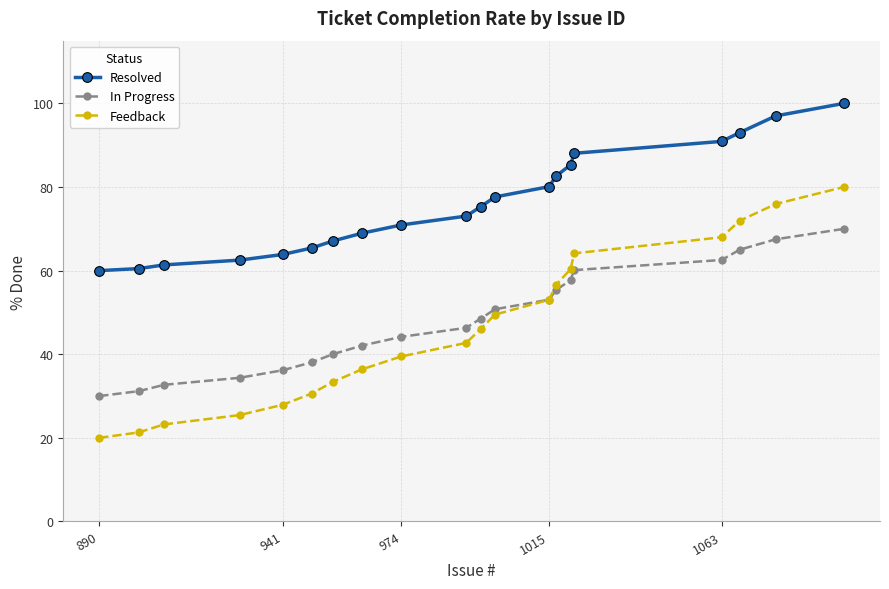

What is the maximum value for Feedback?

80.0